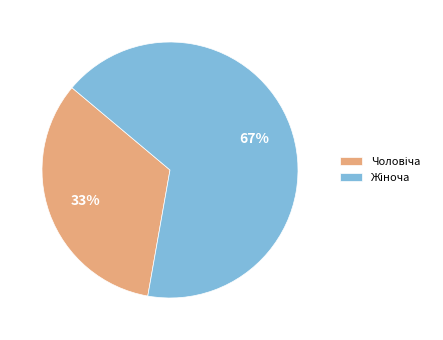

To the nearest percent, what is the average slice percentage?

50%